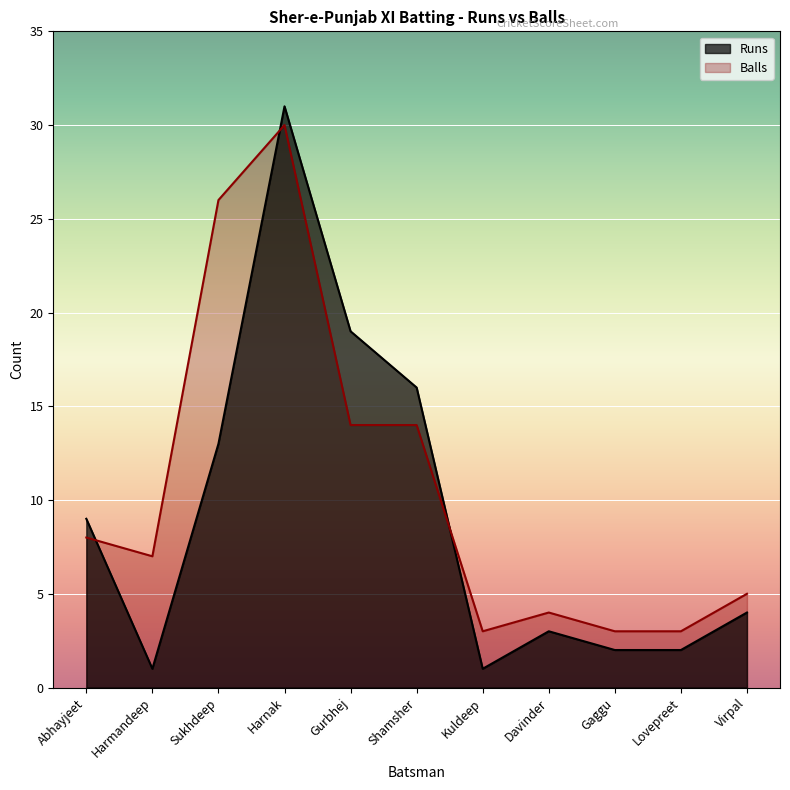

Where is Balls nearest to the value 16?

Gurbhej